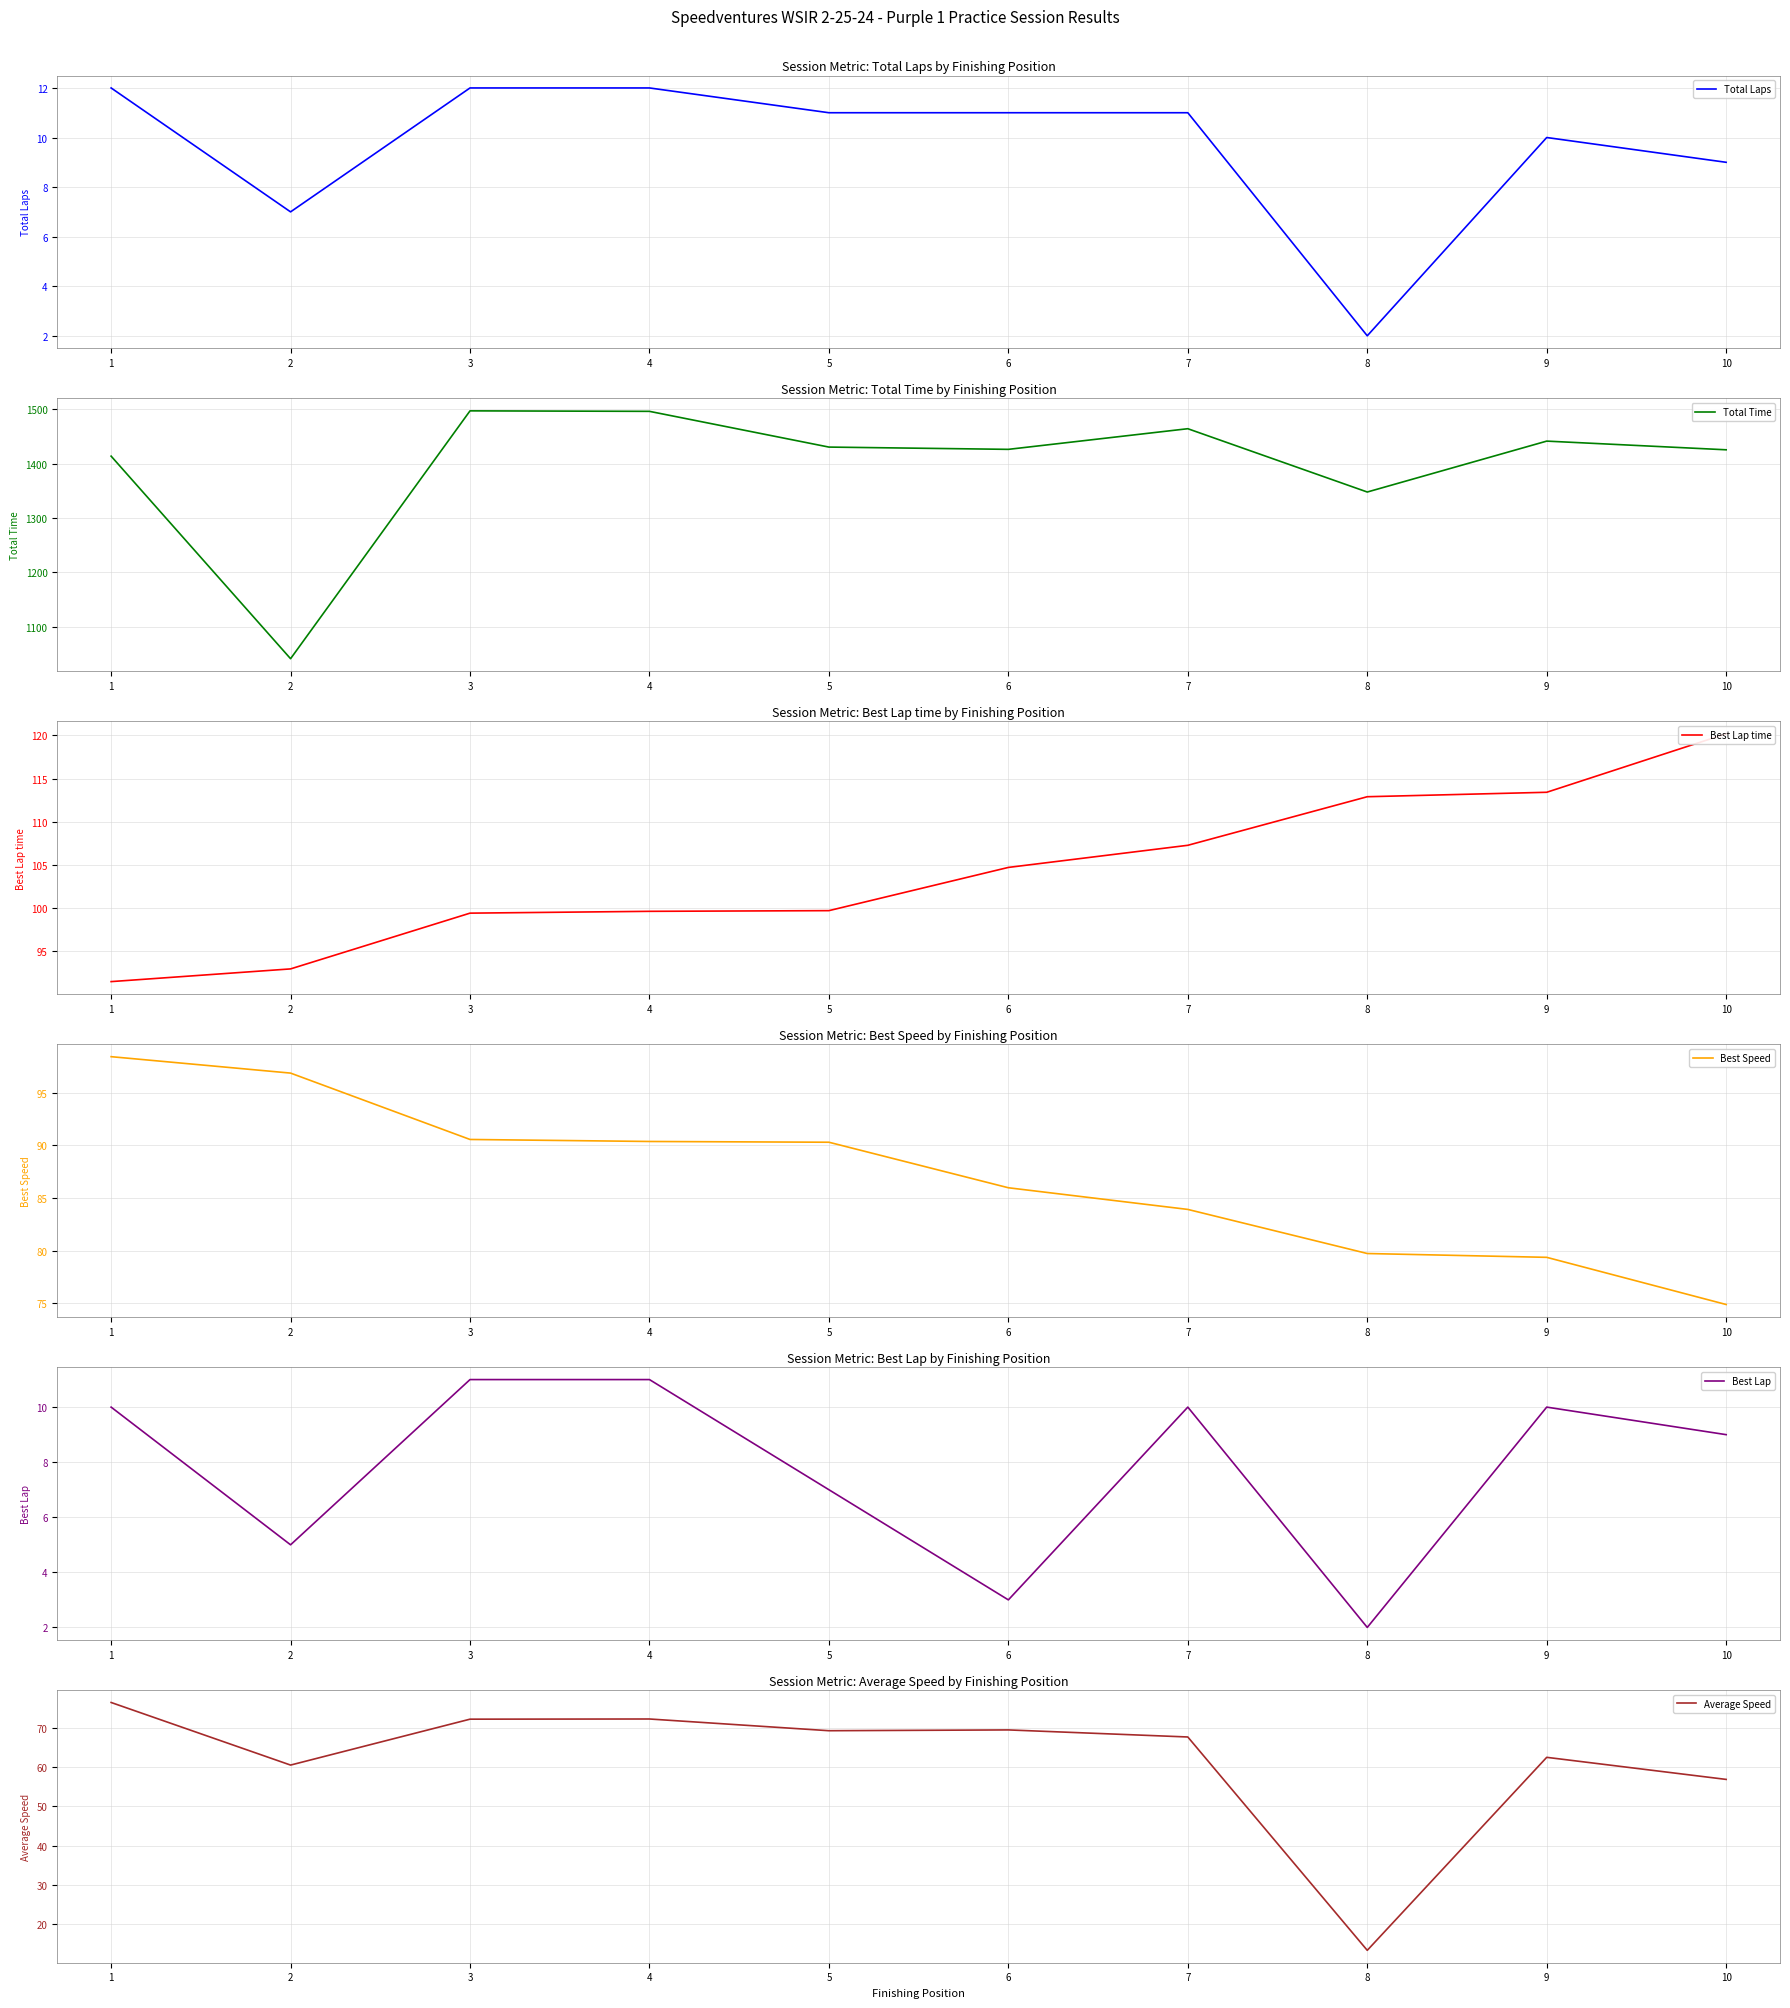

True or false: Total Time has a value of 1041.6 at 2.

True